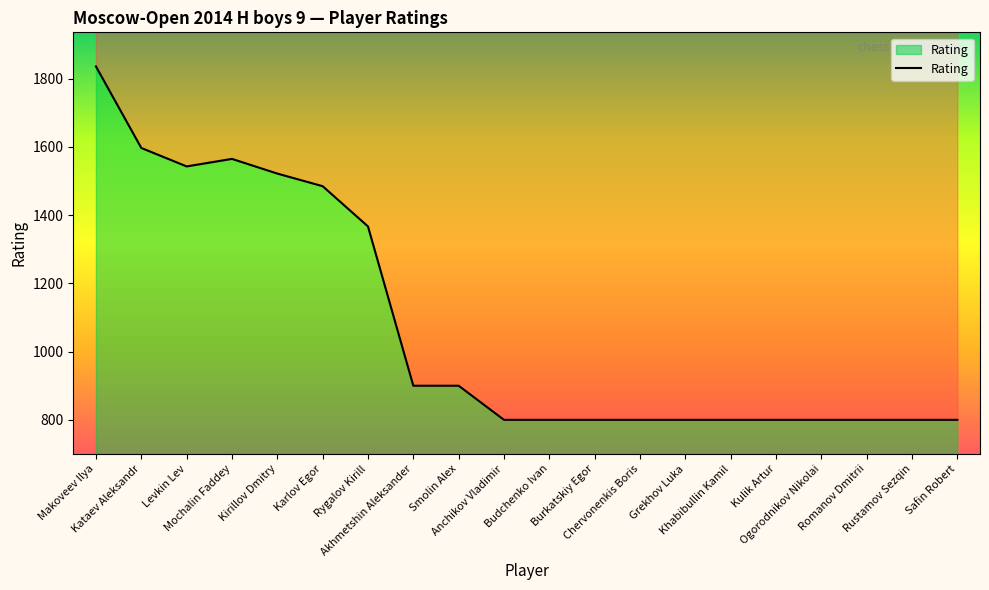

Rank the categories by value from highest to lowest.

Makoveev Ilya, Kataev Aleksandr, Mochalin Faddey, Levkin Lev, Kirillov Dmitry, Karlov Egor, Rygalov Kirill, Akhmetshin Aleksander, Smolin Alex, Anchikov Vladimir, Budchenko Ivan, Burkatskiy Egor, Chervonenkis Boris, Grekhov Luka, Khabibullin Kamil, Kulik Artur, Ogorodnikov Nikolai, Romanov Dmitrii, Rustamov Sezqin, Safin Robert